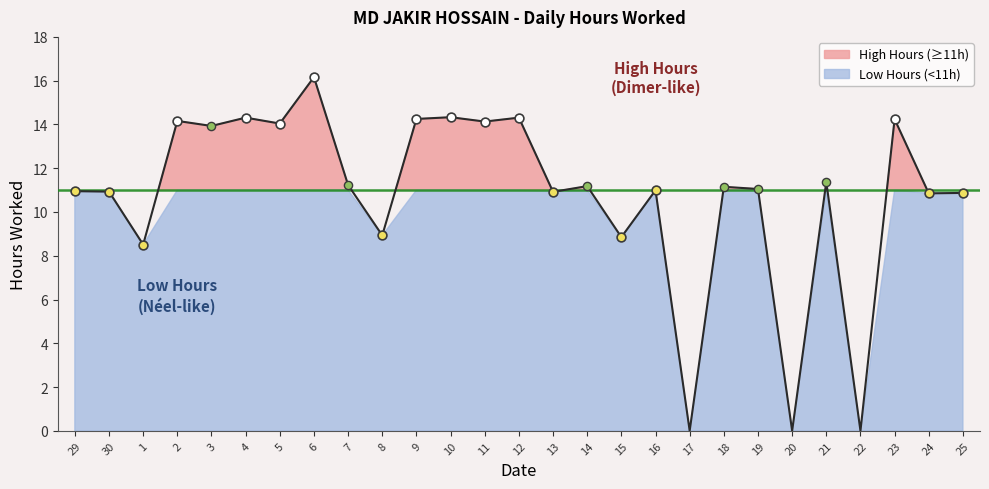

What is the change in value from 14 to 24?

-0.3